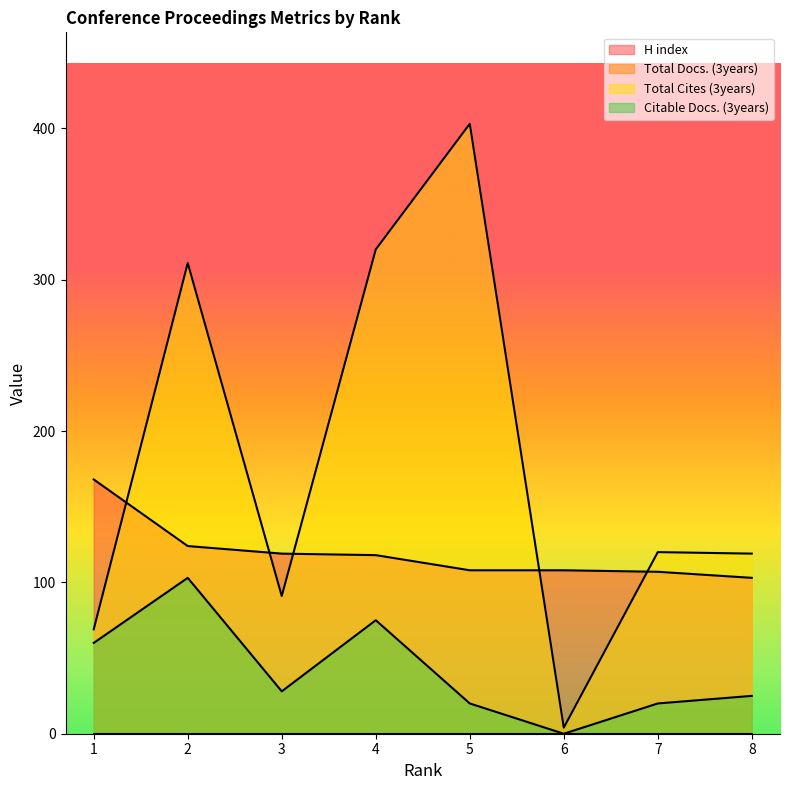

Reading right to left, list all the values displayed in this chart.

H index: 103	107	108	108	118	119	124	168
Total Cites (3years): 119	120	4	403	320	91	311	69
Citable Docs. (3years): 25	20	0	20	75	28	103	60